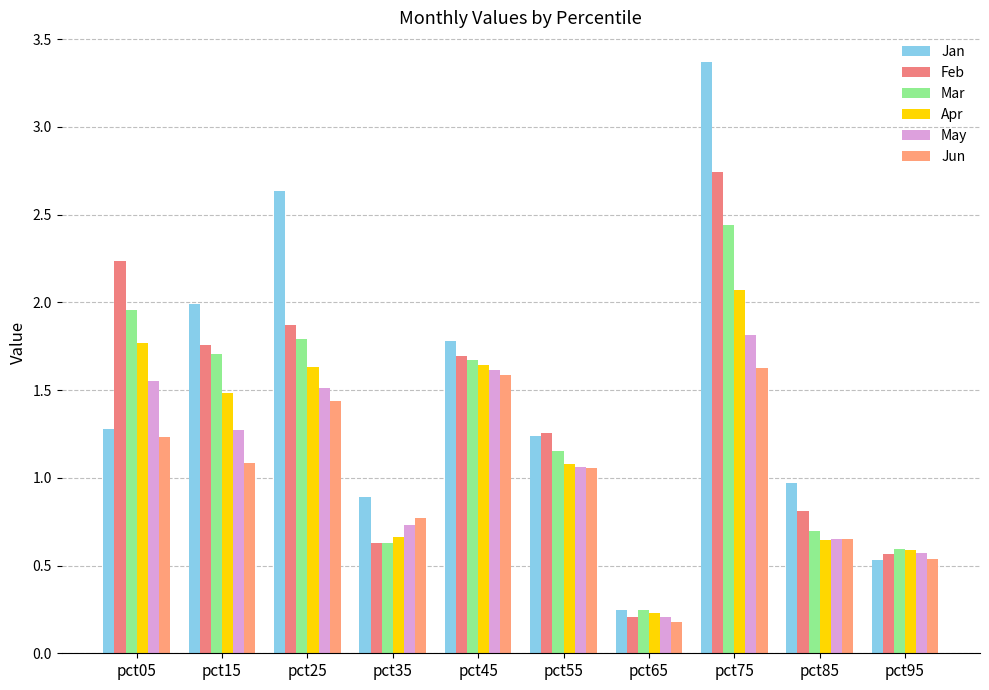

At how many categories does at least one series exceed 3?

1